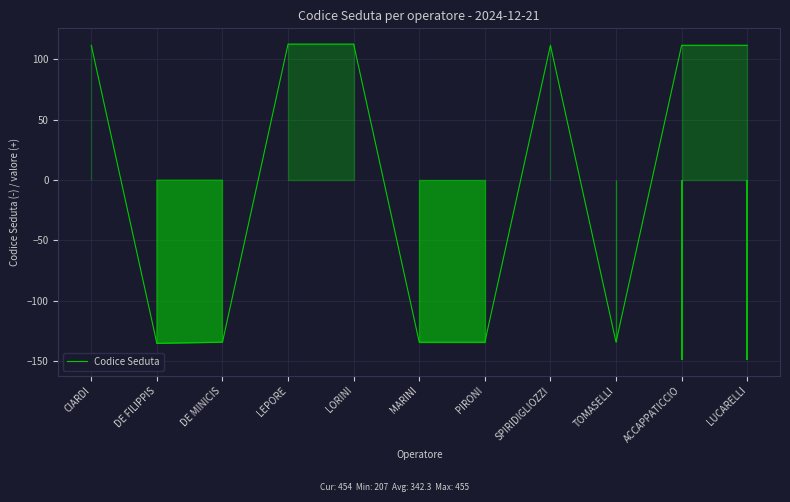

At which category does the data reach its first local valley?

DE FILIPPIS